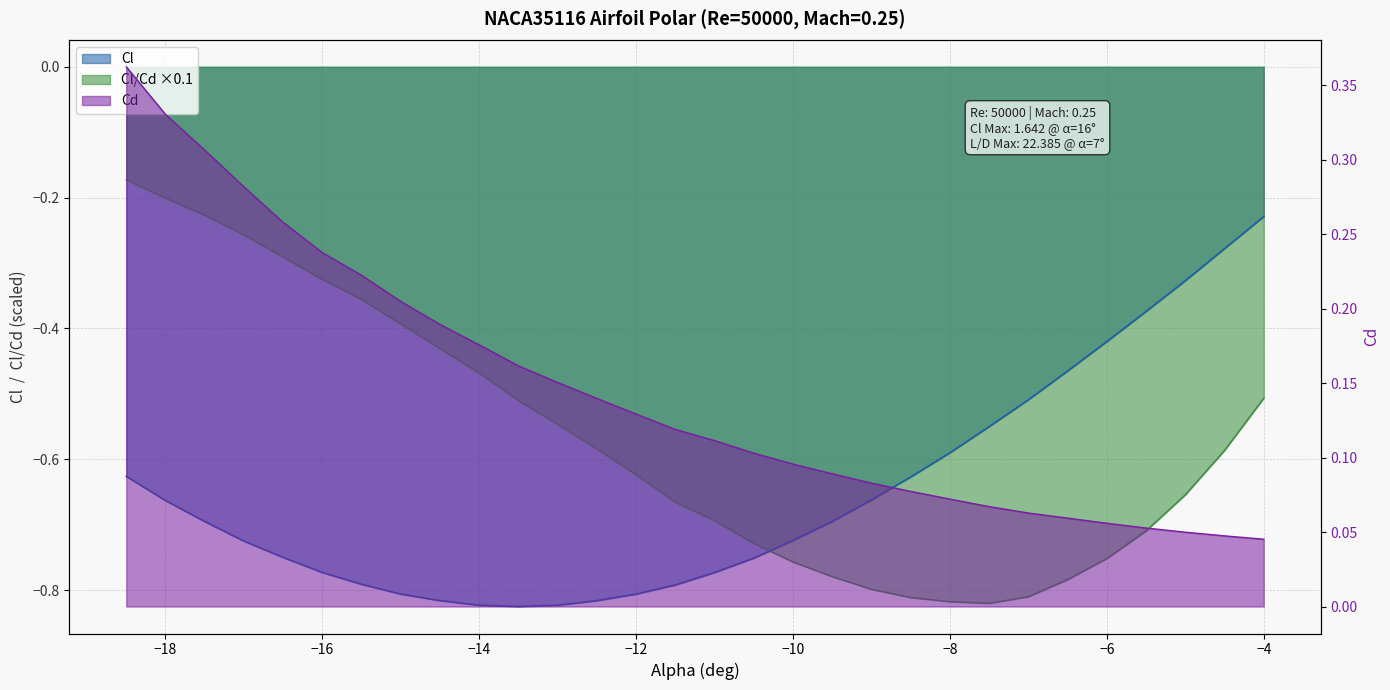

Which series has the largest range (max minus min)?

Cl_over_Cd